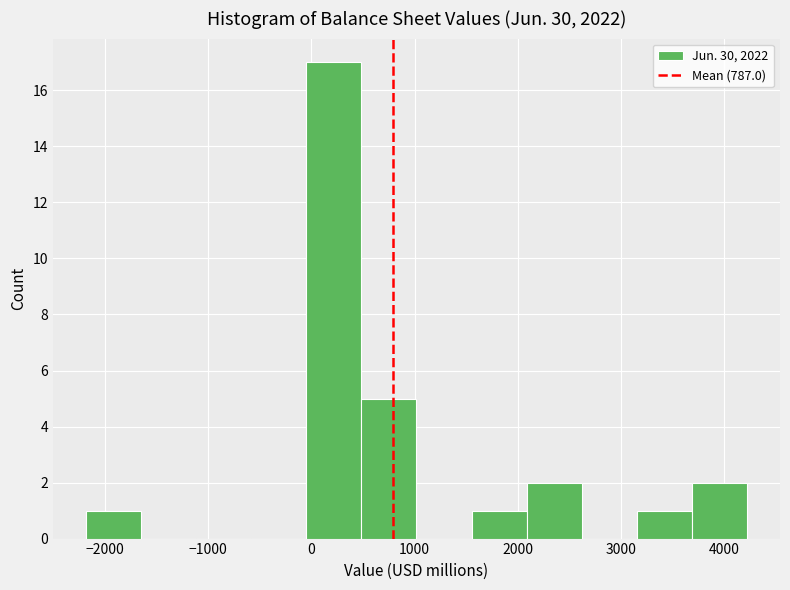

Reading left to right, transcribe this chart: for each bar, give the range it covers on the x-axis and its height. Neither the bar edges nor the heights are printed on the chart, so give them approximately, as read against the axes.

-2200 to -1600: 1
-1600 to -1100: 0
-1100 to -600: 0
-600 to 0: 0
0 to 500: 17
500 to 1000: 5
1000 to 1600: 0
1600 to 2100: 1
2100 to 2600: 2
2600 to 3200: 0
3200 to 3700: 1
3700 to 4200: 2